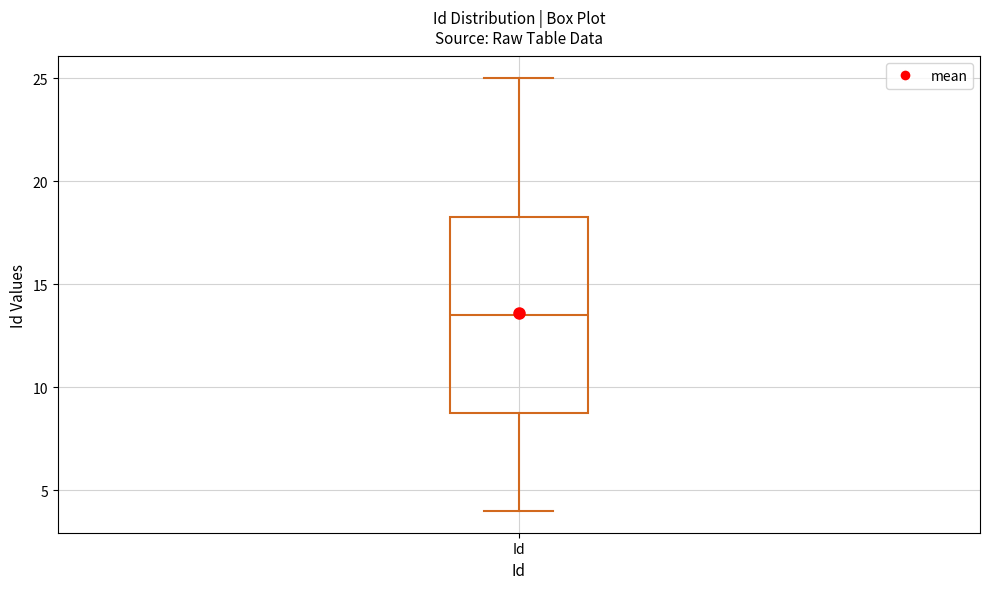

Read this box plot against the y-axis: the position of the median line, the range covered by the box, and the ends of both whiskers. The values are not printed on the chart, so give them approximately, as read against the axis.

median 13.5, box 9.0 to 18.5, whiskers 4.0 to 25.0